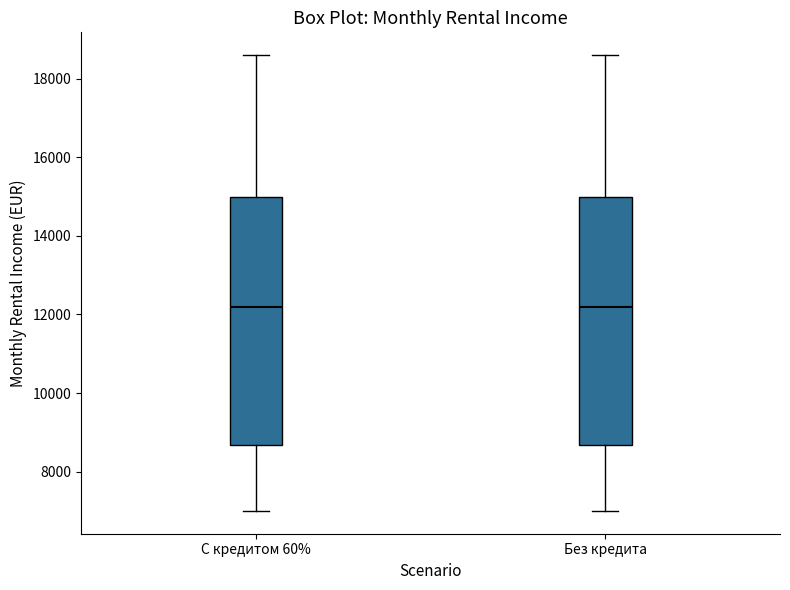

Where does the median line of the box for Без кредита sit on the y-axis? The values are not printed on the chart, so give them approximately, as read against the axis.

12200